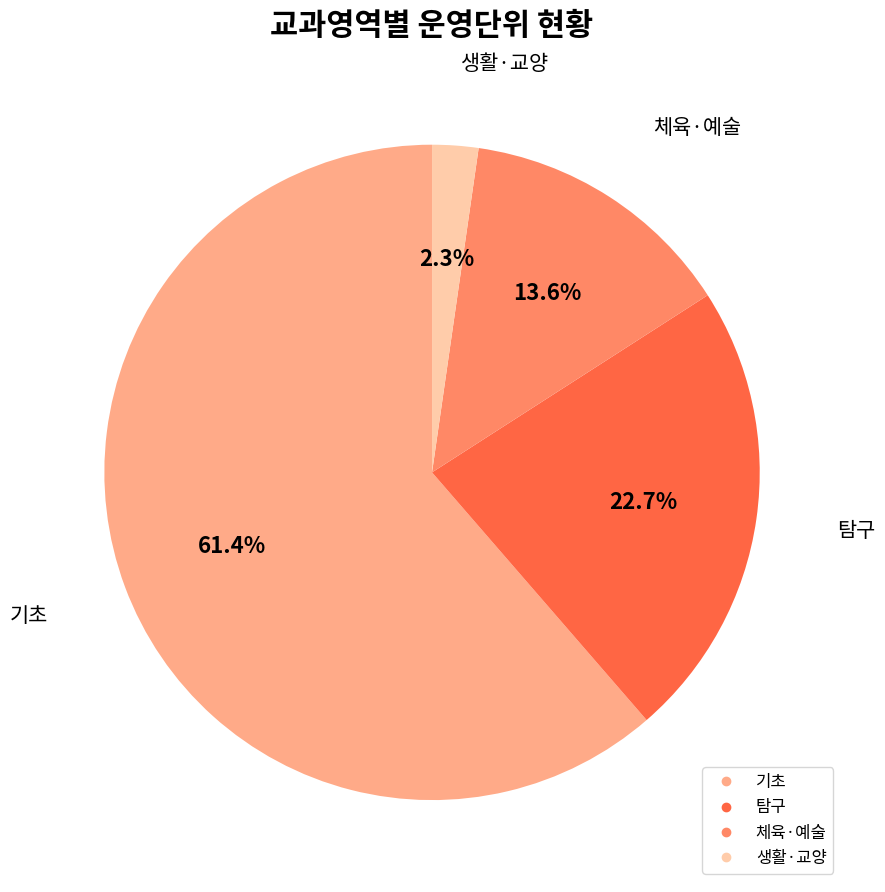

To the nearest percent, what is the average slice percentage?

25%